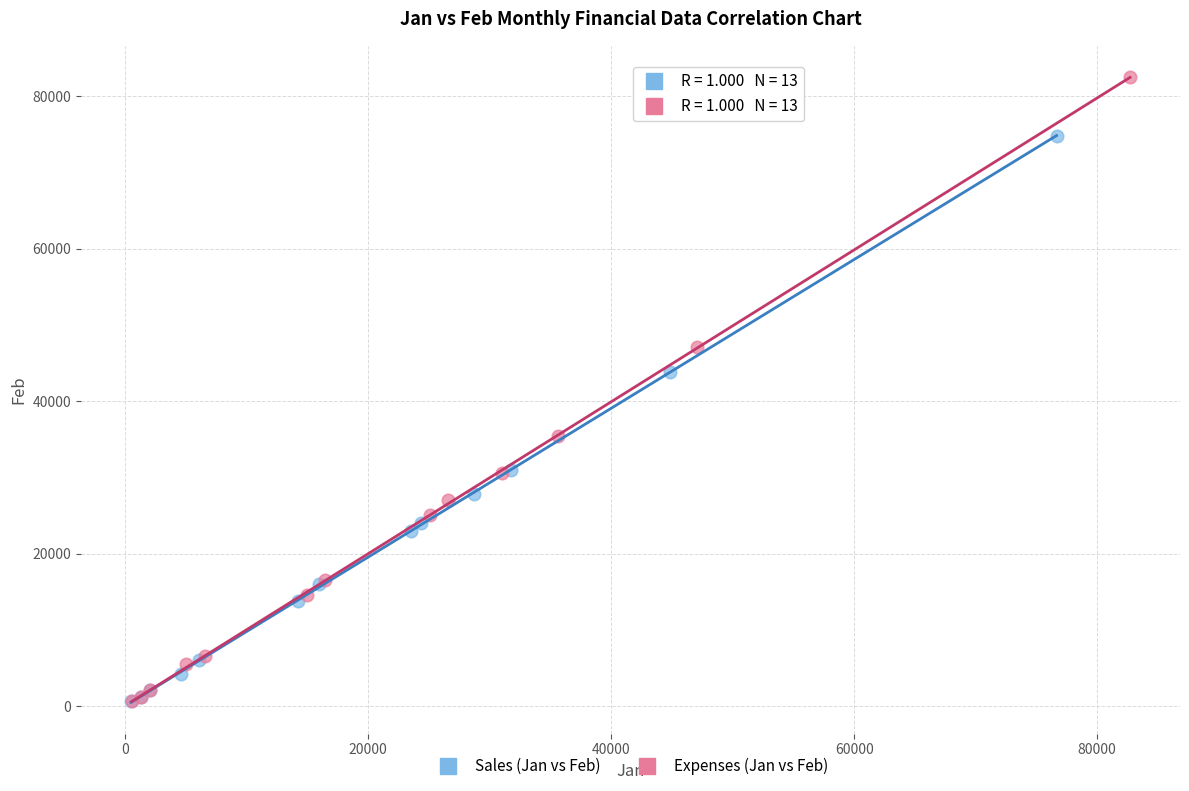

Which series has the largest Y range (max minus min)?

Expenses (Jan vs Feb)